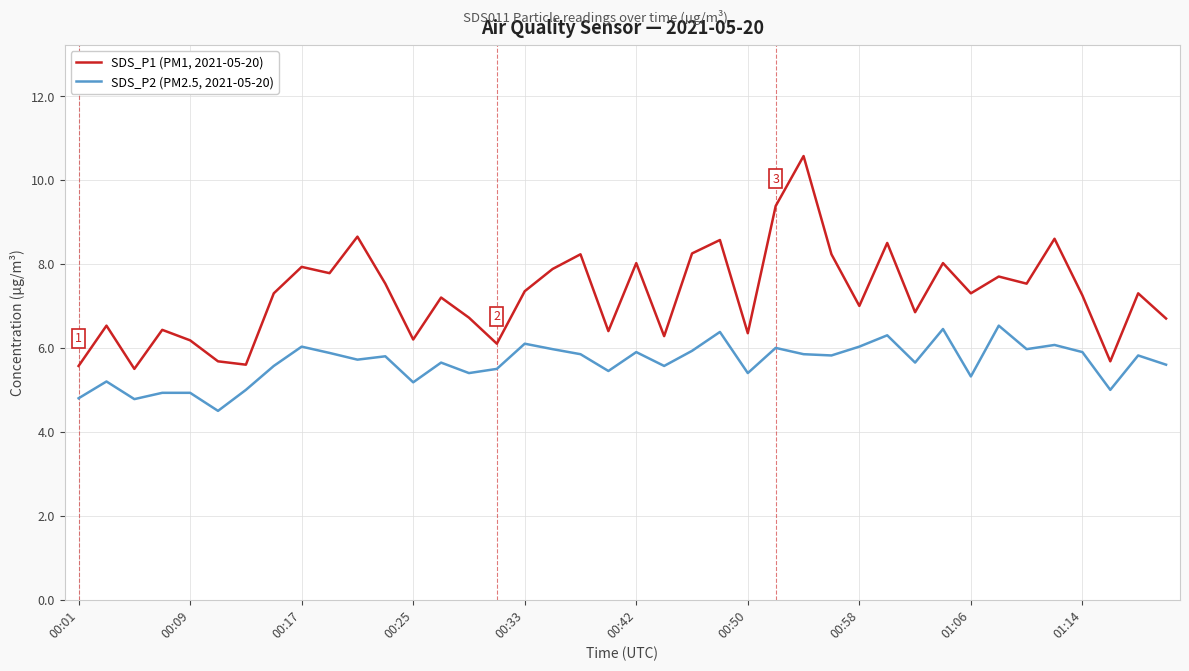

Does the chart display data point markers on the line(s)?

No